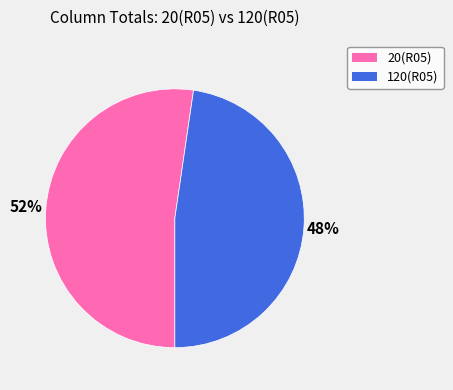

Count the number of slices in the pie.

2